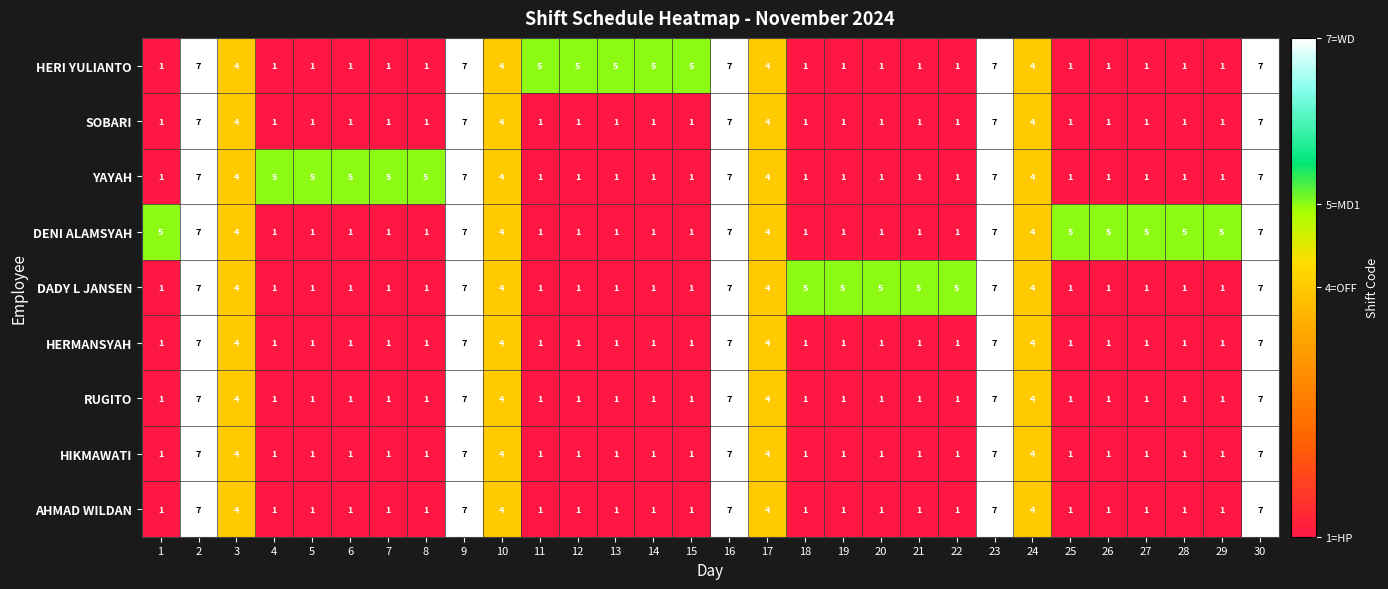

What is the total value across all series at 19?

13